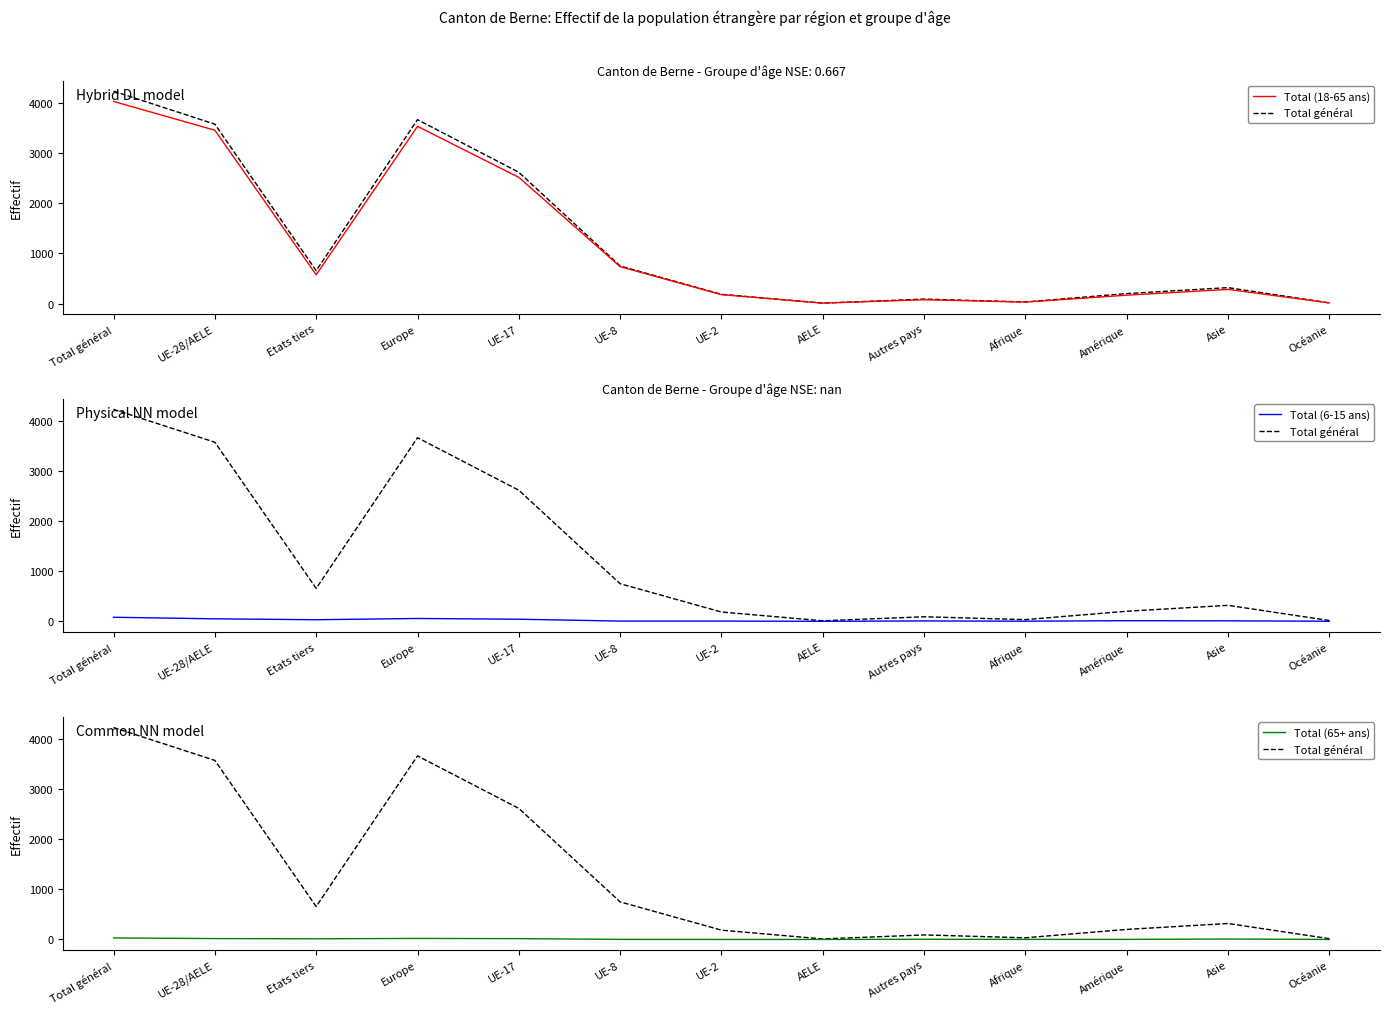

True or false: Total général and Total (65+ ans) cross at least once.

False